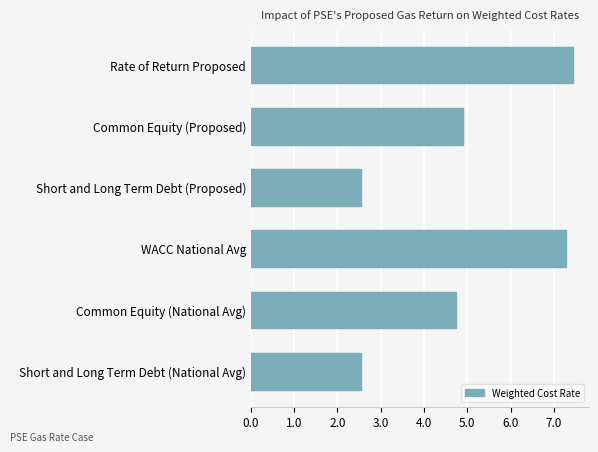

Where is the data nearest to the value 4?

Common Equity (National Avg)